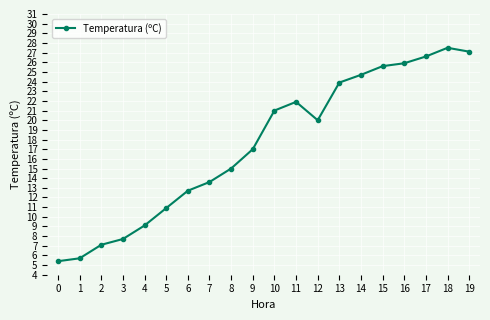

The chart shows a value of 25.9 at 16. True or false?

True